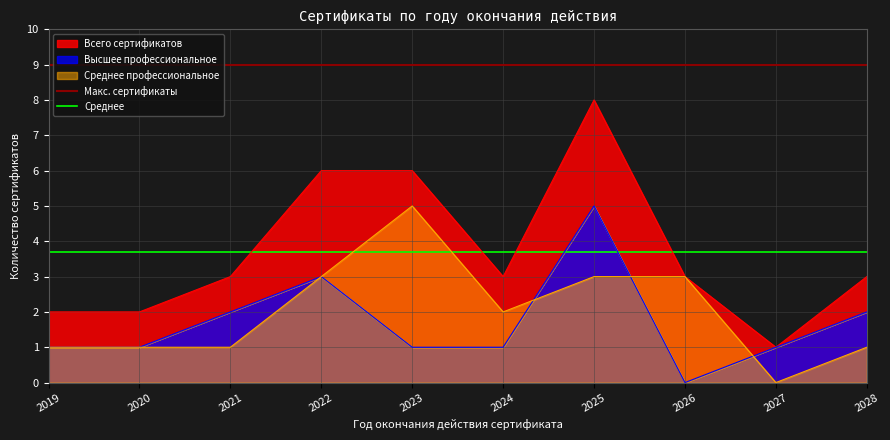

What is the average value of the Среднее series?

3.7